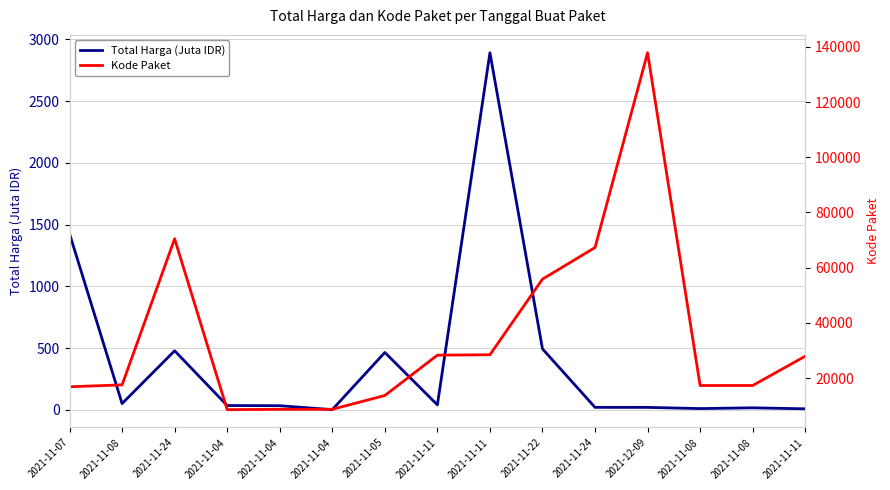

List the labels in order of Total Harga (Juta IDR) value, largest first.

2021-11-11, 2021-11-07, 2021-11-22, 2021-11-24, 2021-11-05, 2021-11-08, 2021-11-11, 2021-11-04, 2021-11-04, 2021-11-24, 2021-12-09, 2021-11-08, 2021-11-08, 2021-11-11, 2021-11-04